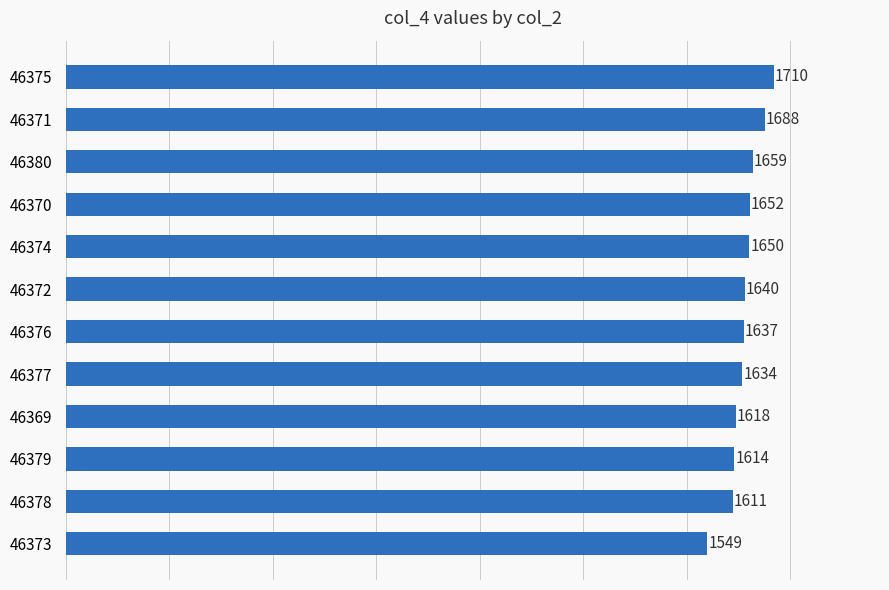

Rank the categories by value from lowest to highest.

46373, 46378, 46379, 46369, 46377, 46376, 46372, 46374, 46370, 46380, 46371, 46375